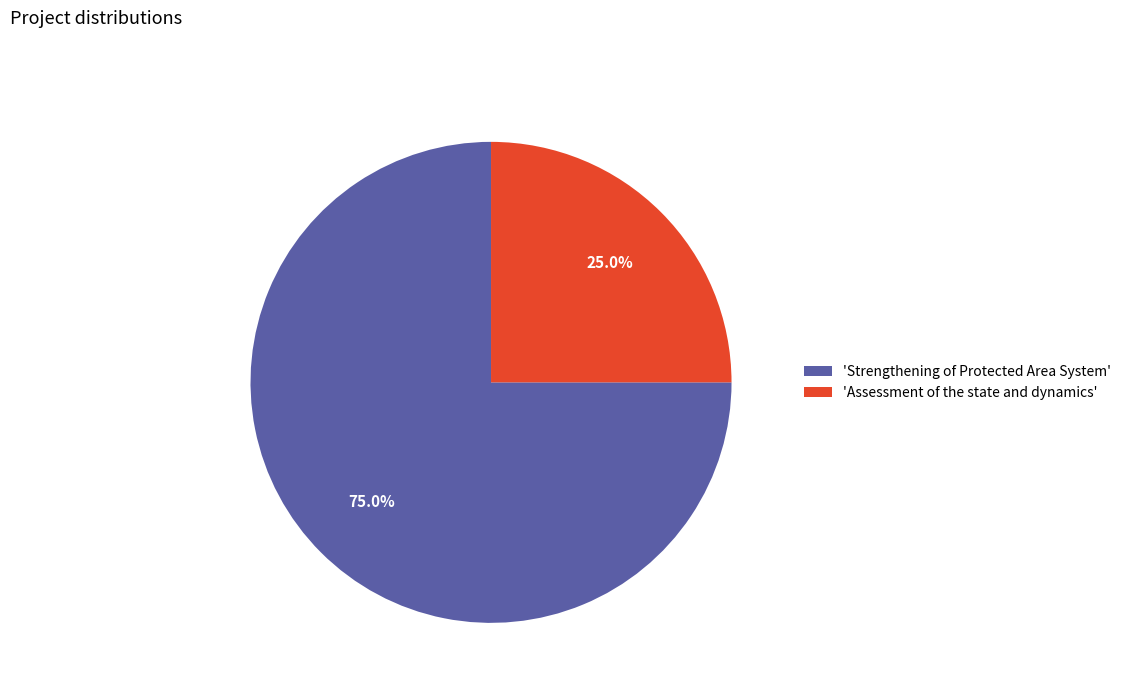

How many slices are in this pie chart?

2